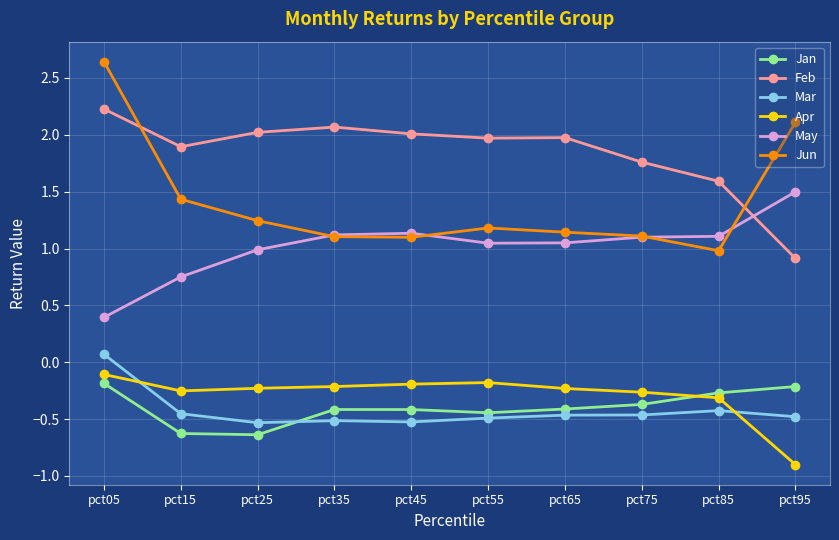

How many lines are shown in the chart?

6